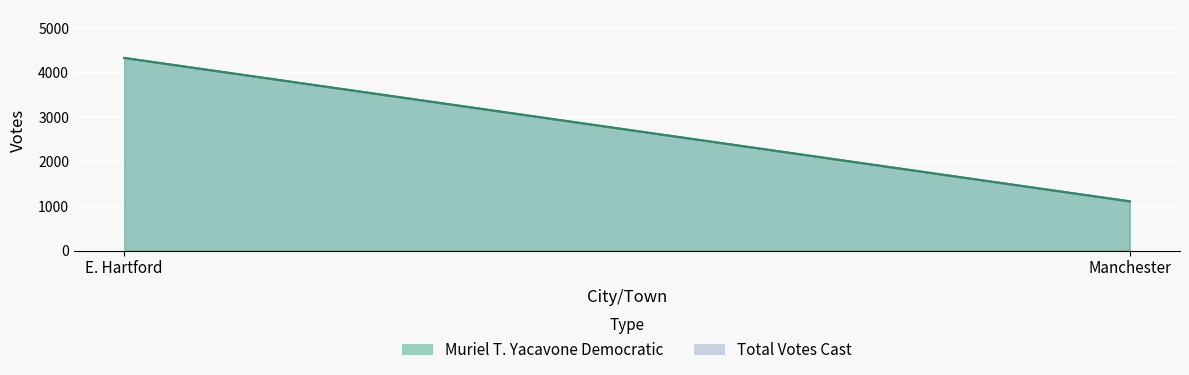

Which series changed the most between E. Hartford and Manchester?

Muriel T. Yacavone Democratic